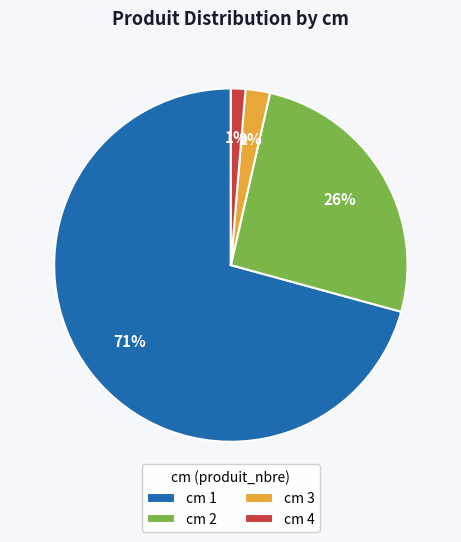

To the nearest percent, what is the difference between the cm 1 and cm 2 slice percentages?

45%